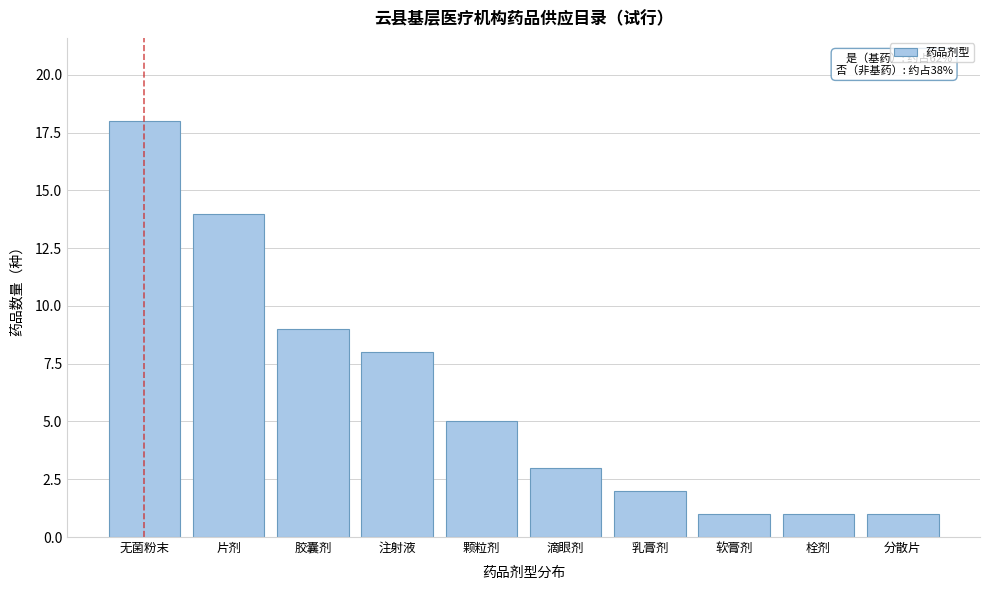

Reading left to right, extract all data points from this chart.

18	14	9	8	5	3	2	1	1	1